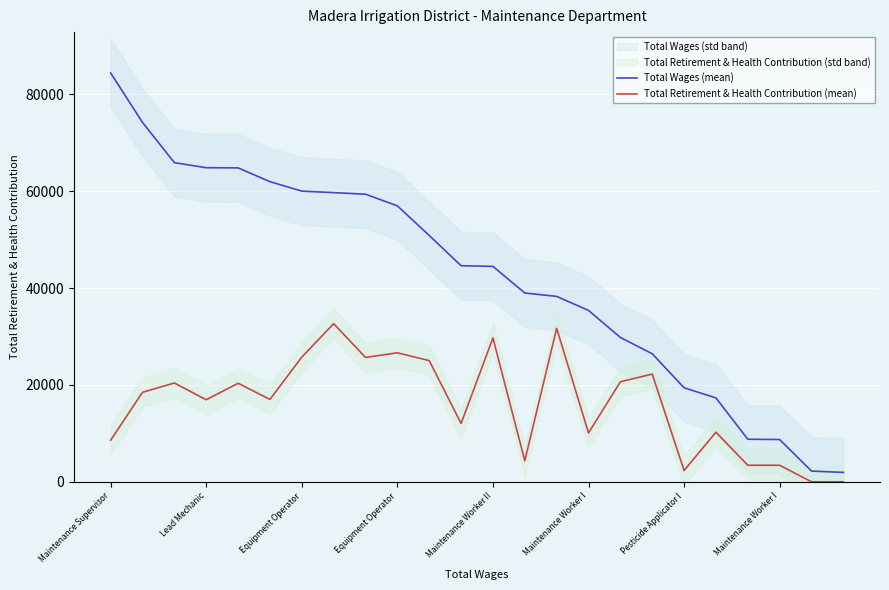

Which series has the largest total across all categories?

Total Wages (mean)